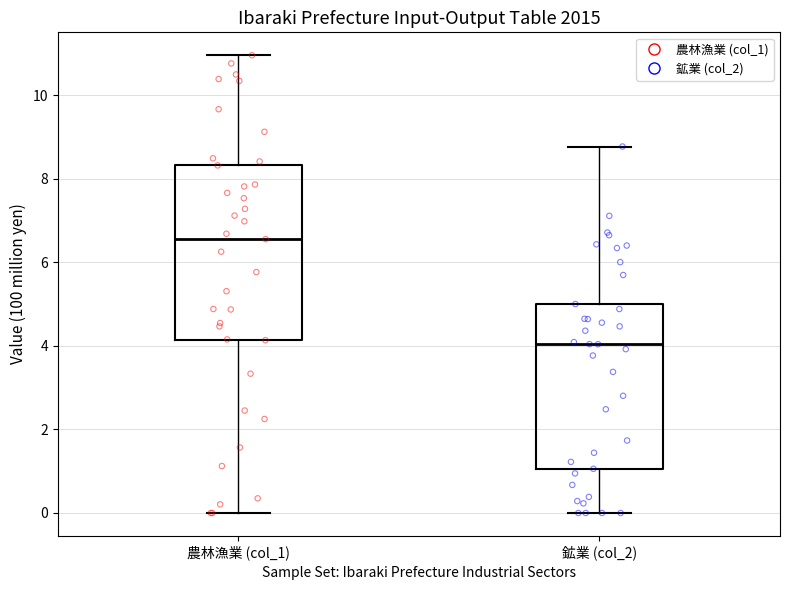

Where is the lower edge of the box for 鉱業 (col_2) on the y-axis? The values are not printed on the chart, so give them approximately, as read against the axis.

1.0